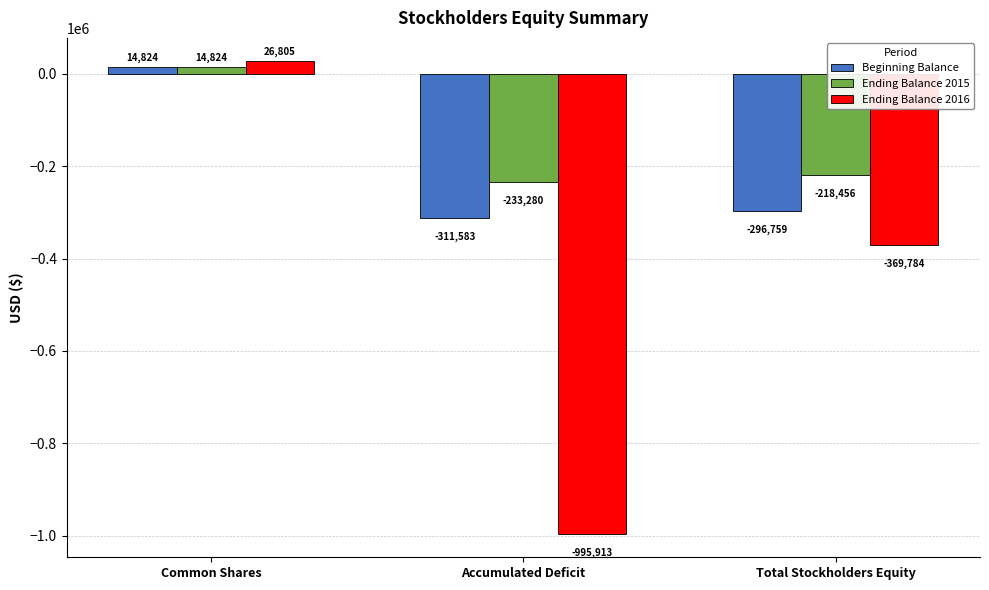

At Accumulated Deficit, list the series in order from largest to smallest.

Ending Balance 2015, Beginning Balance, Ending Balance 2016